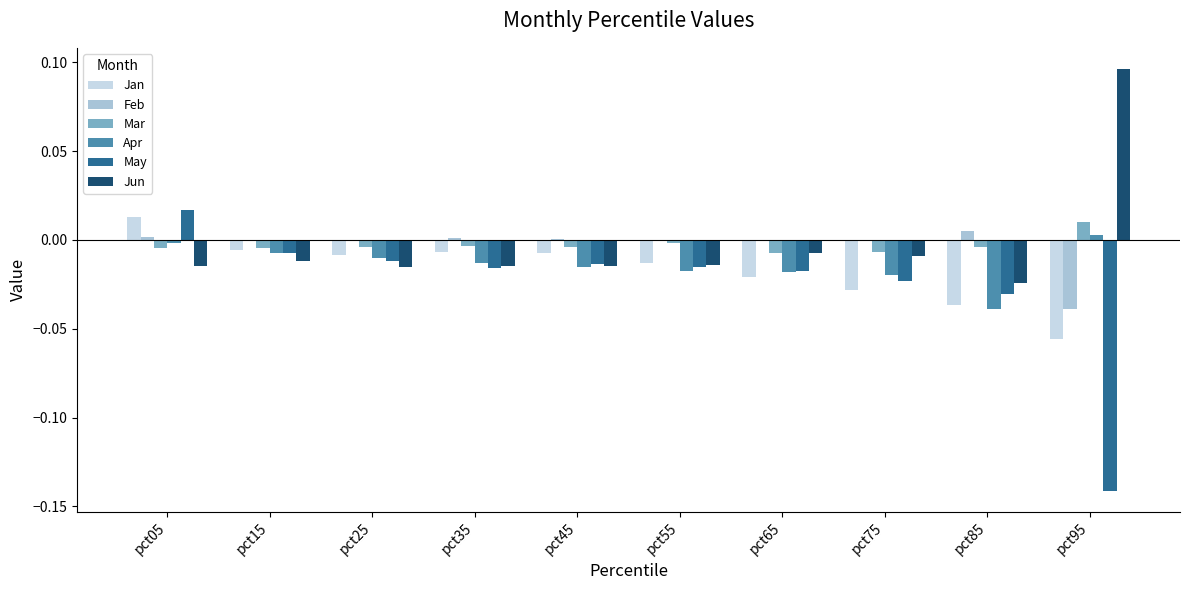

Is it true that Feb equals -0.0 at pct95?

True